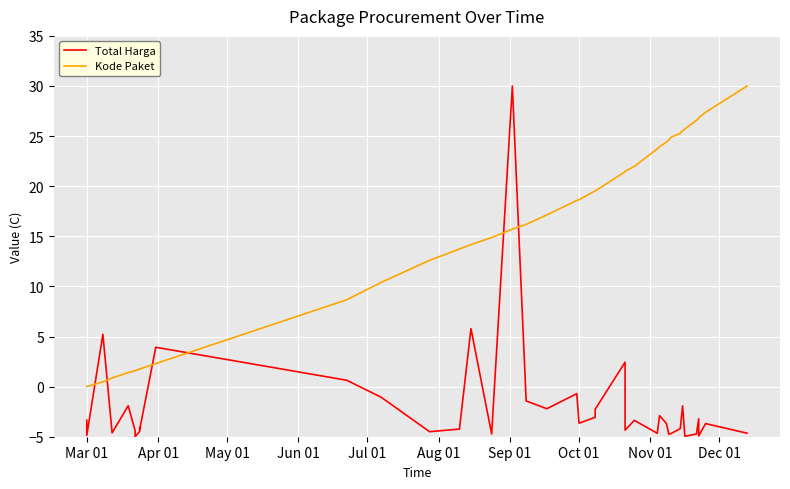

Rank the series by their maximum value, from lowest to highest.

Total Harga, Kode Paket